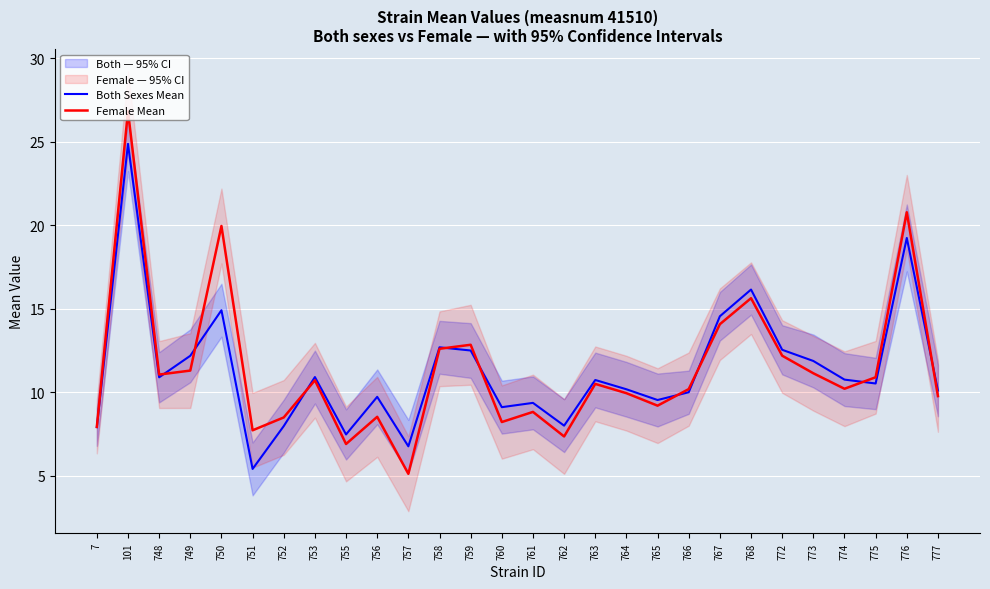

What is the difference between the maximum and minimum values in the Both Sexes Mean series?

19.5